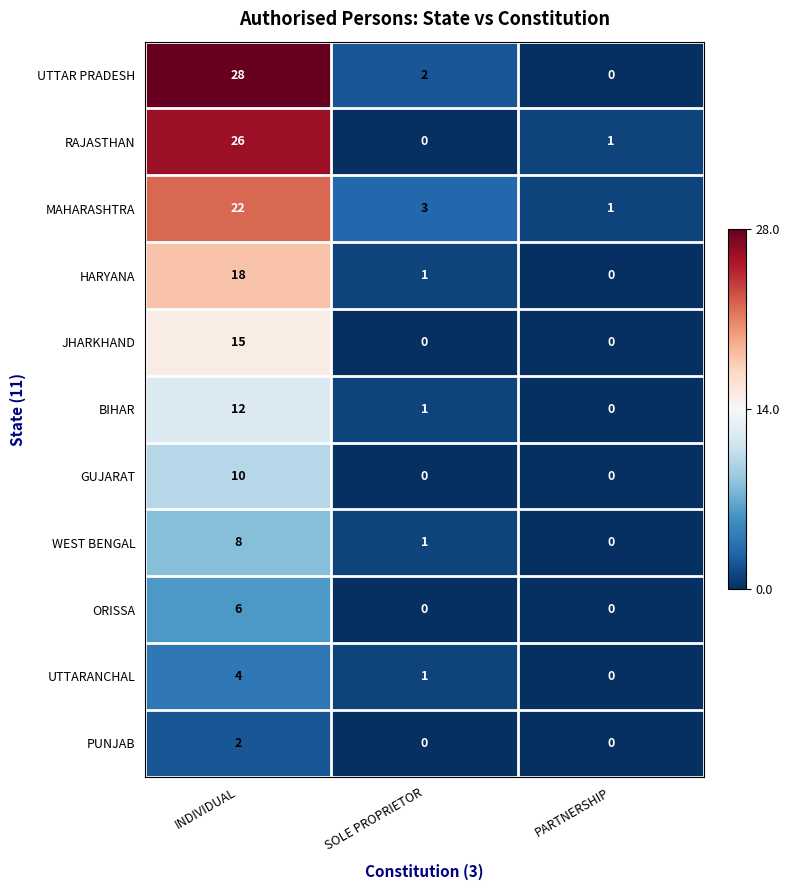

What is the difference between the HARYANA values at INDIVIDUAL and PARTNERSHIP?

18